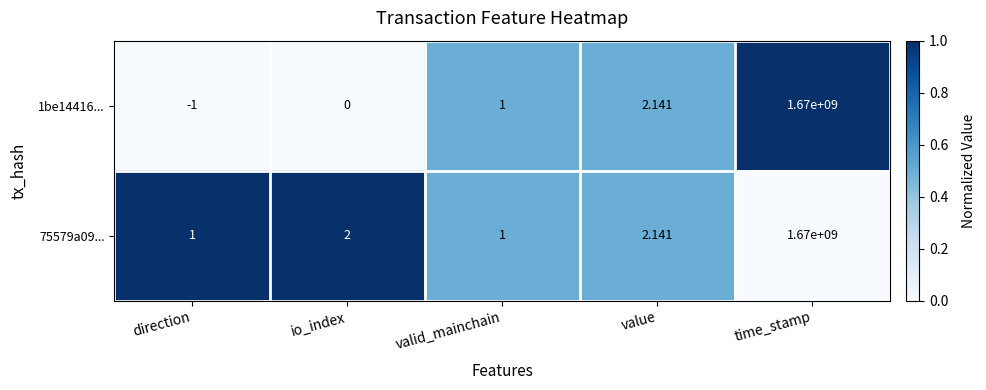

At which category is the sum across all series the highest?

time_stamp